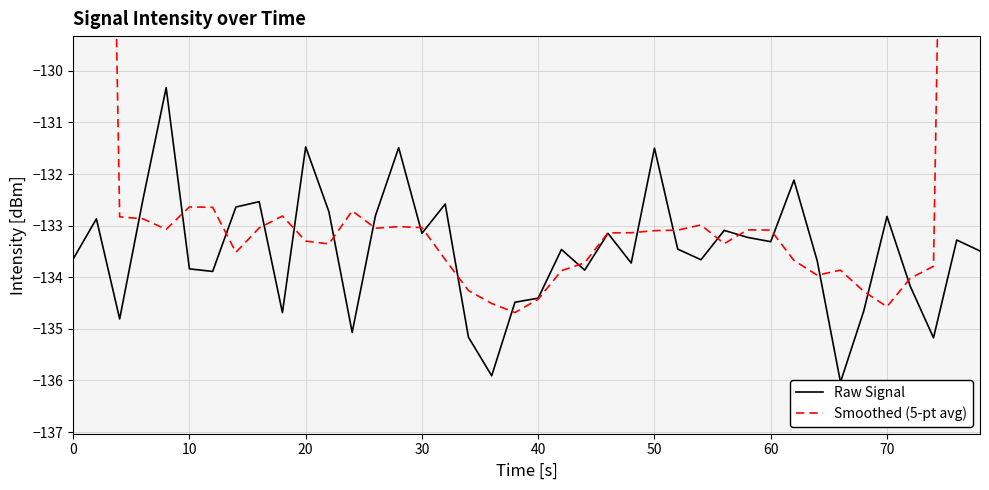

Which series has the largest total across all categories?

Smoothed (5-pt avg)